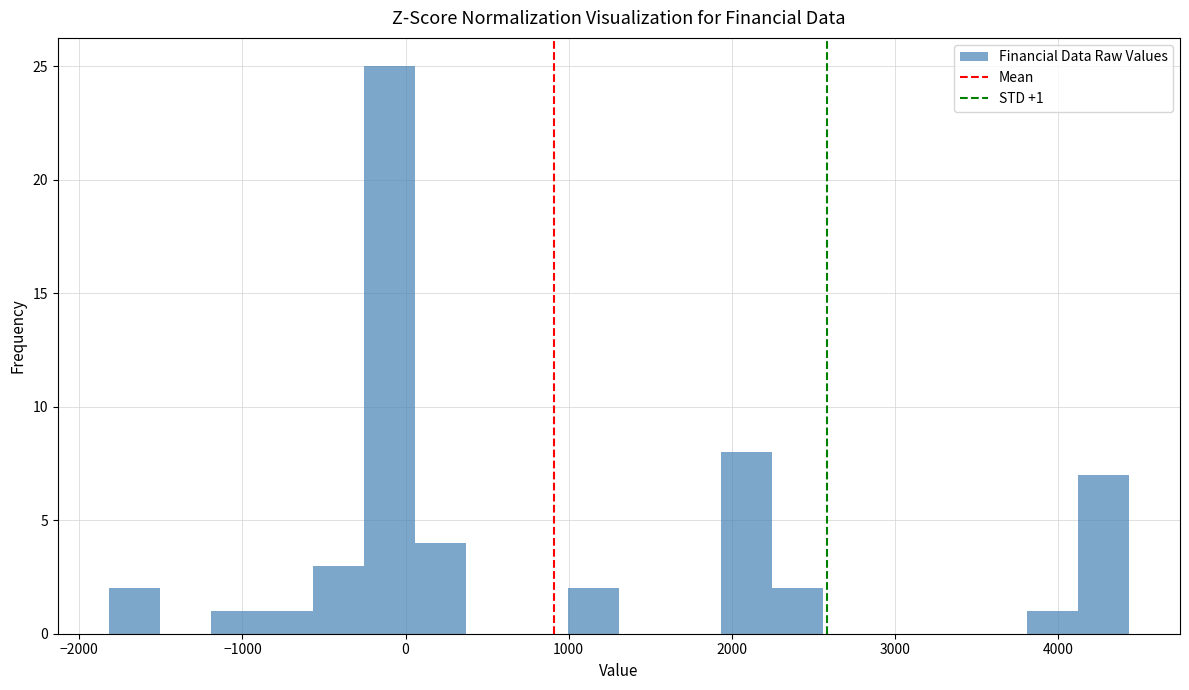

Around what value on the x-axis is the tallest bar? Give the approximate position of its centre, as read against the axis.

-100